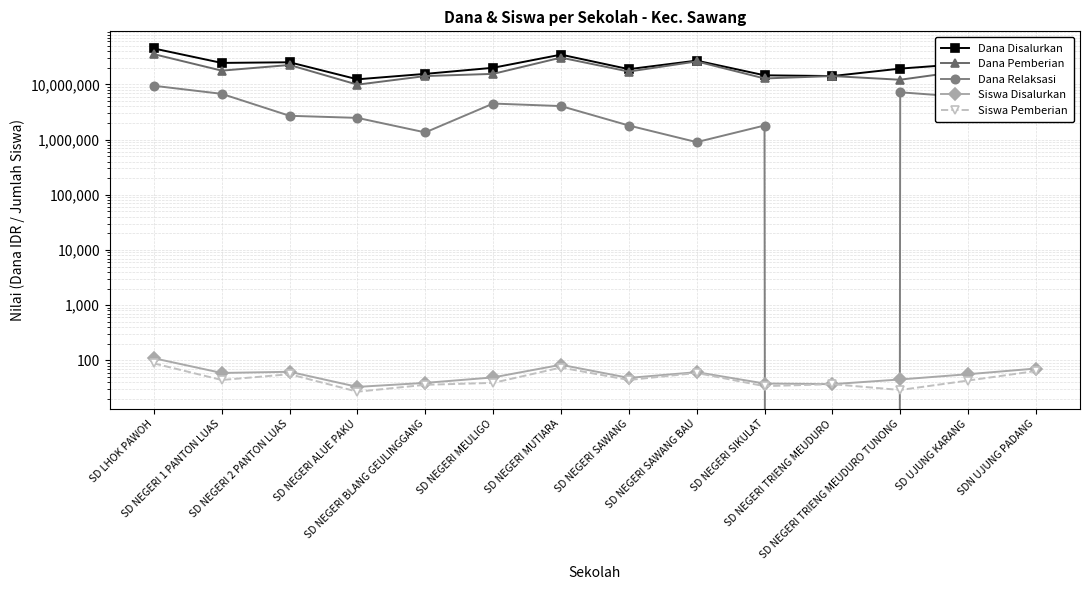

Between SDN UJUNG PADANG and SD NEGERI TRIENG MEUDURO, which is larger?

SDN UJUNG PADANG